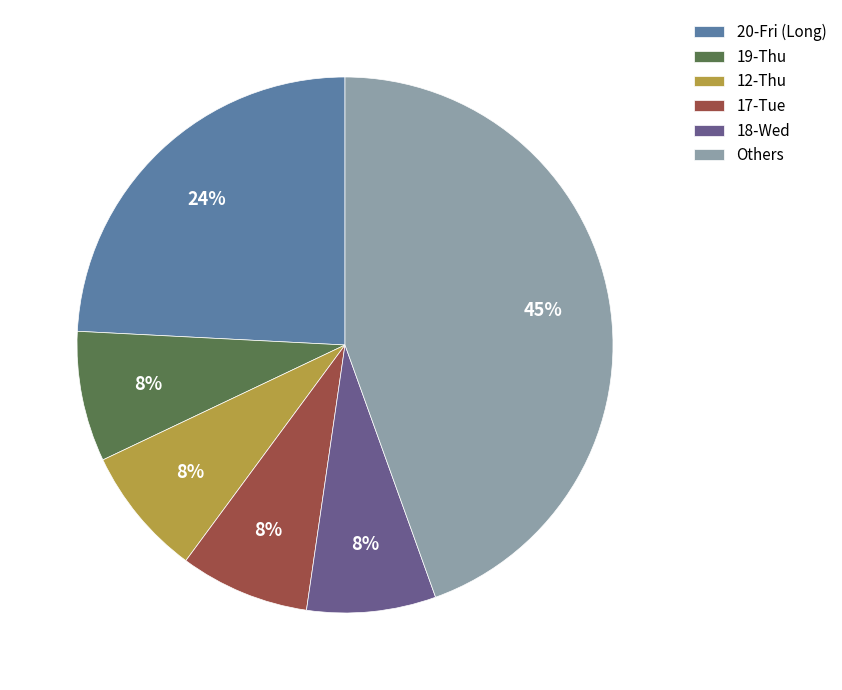

Is there a majority slice in this chart?

No